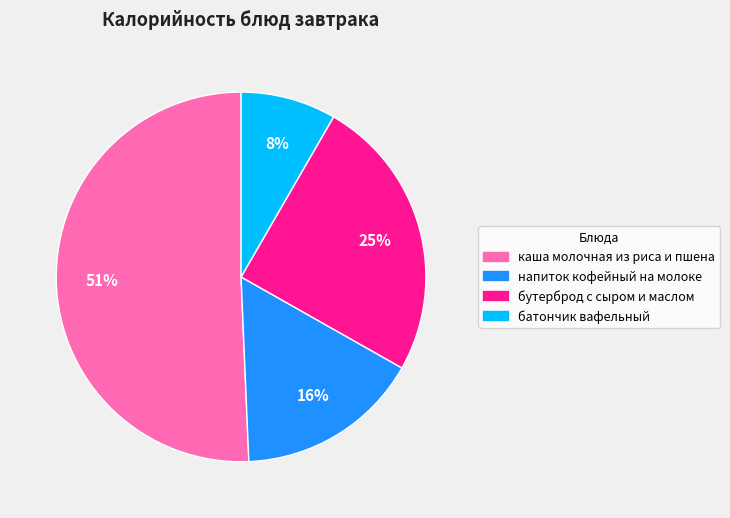

Is it true that батончик вафельный is 8% of the pie?

True